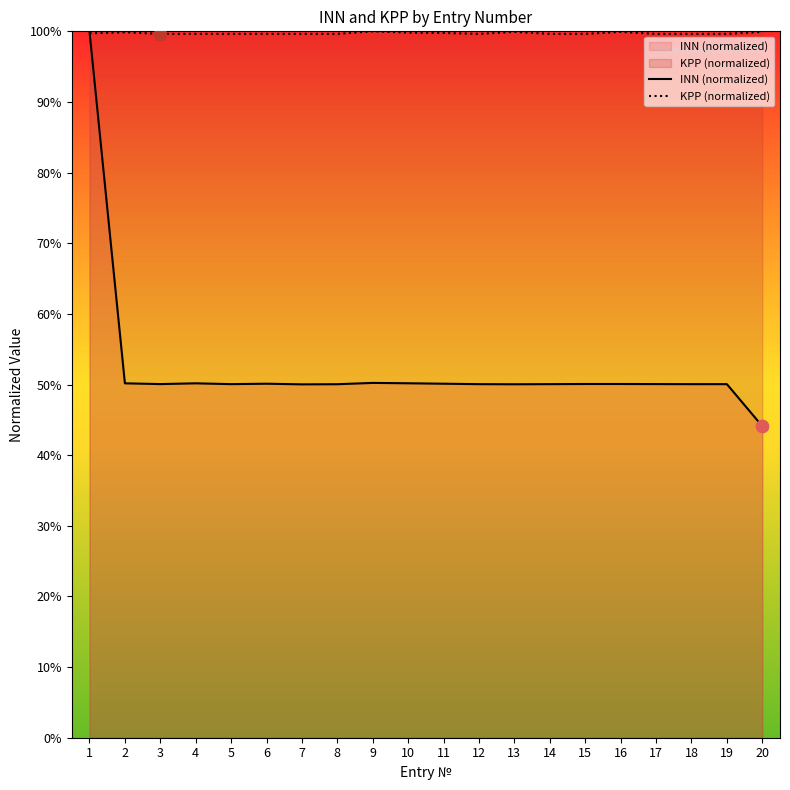

At how many categories does at least one series exceed 71?

20